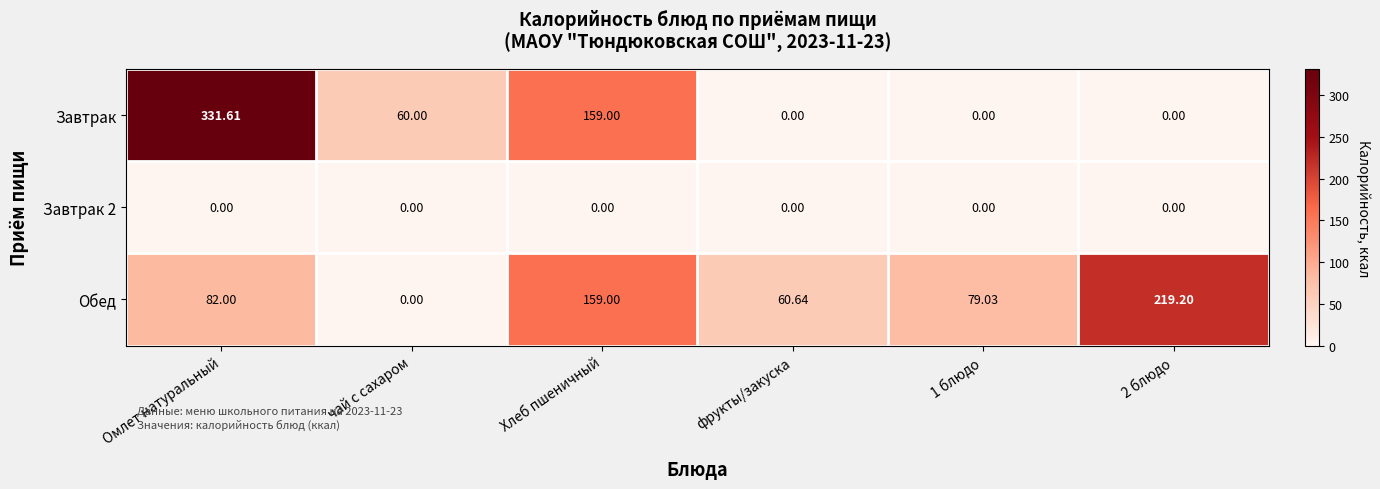

Which series has the largest range (max minus min)?

Завтрак